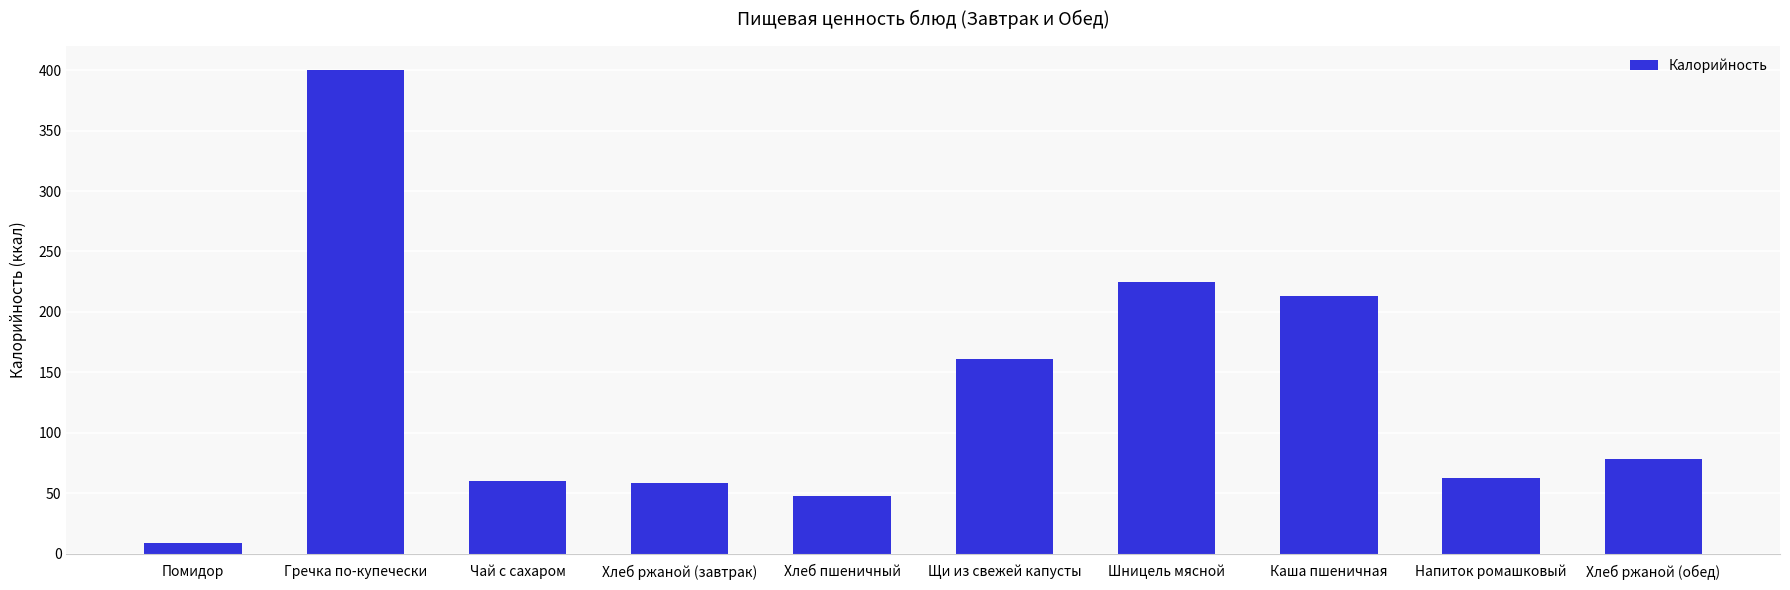

Reading left to right, transcribe all the data shown in this chart.

8.6	399.9	60.5	58.7	47.9	161.2	224.5	213.0	62.8	78.2